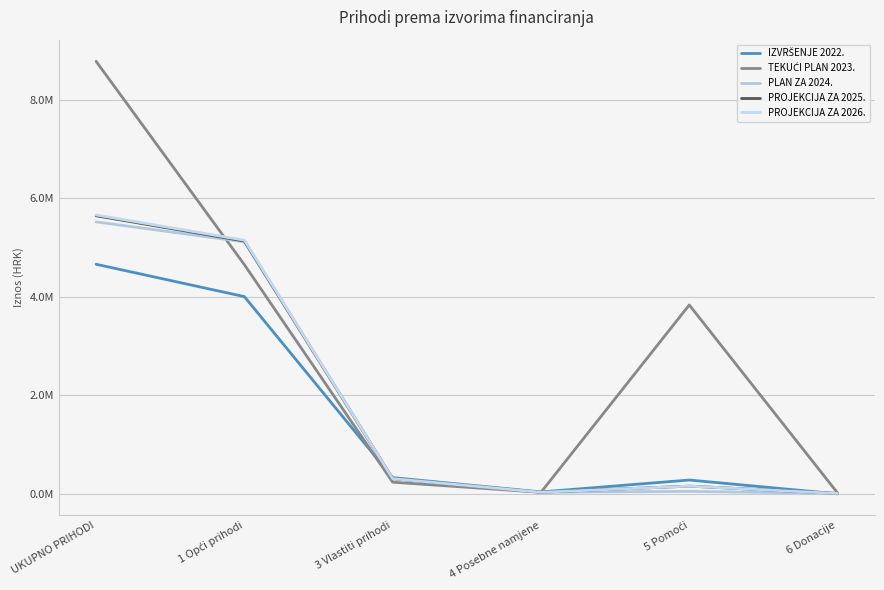

Where does the PROJEKCIJA ZA 2026. series first go above 310000?

UKUPNO PRIHODI